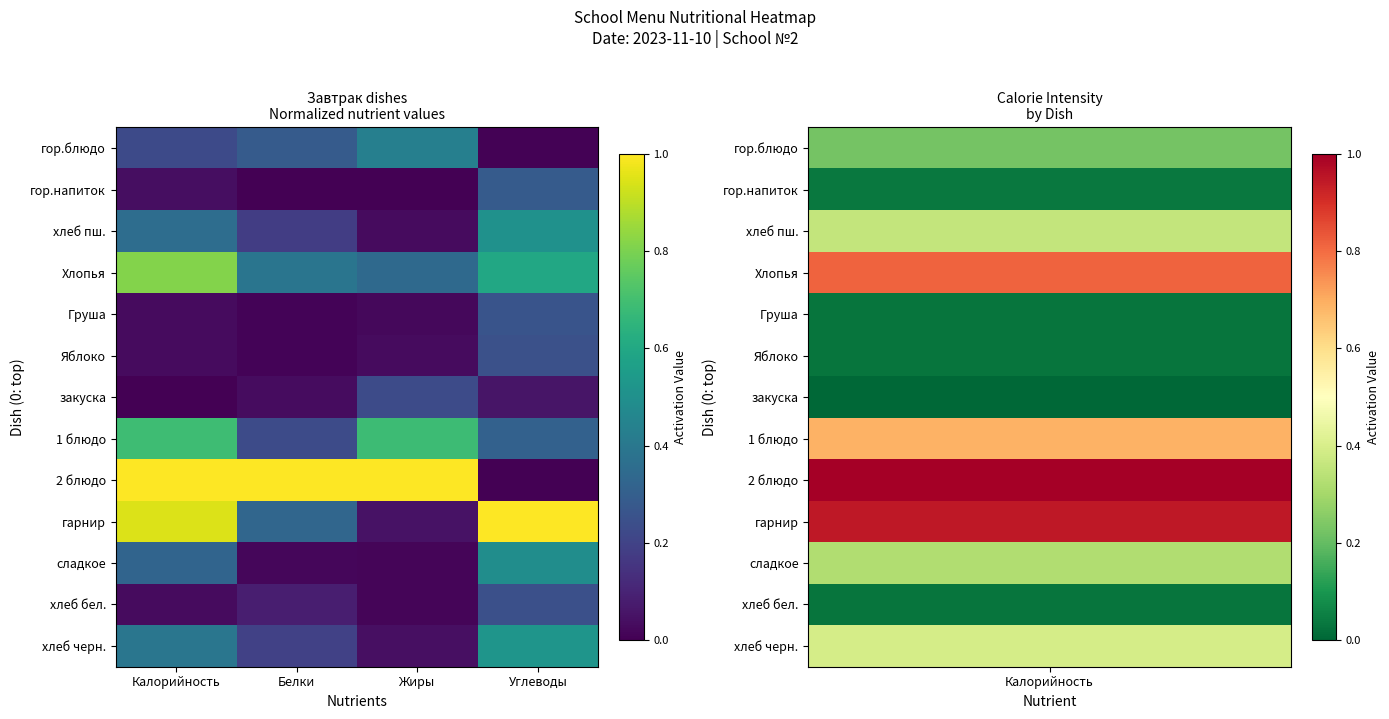

At how many categories does at least one series exceed 0?

4